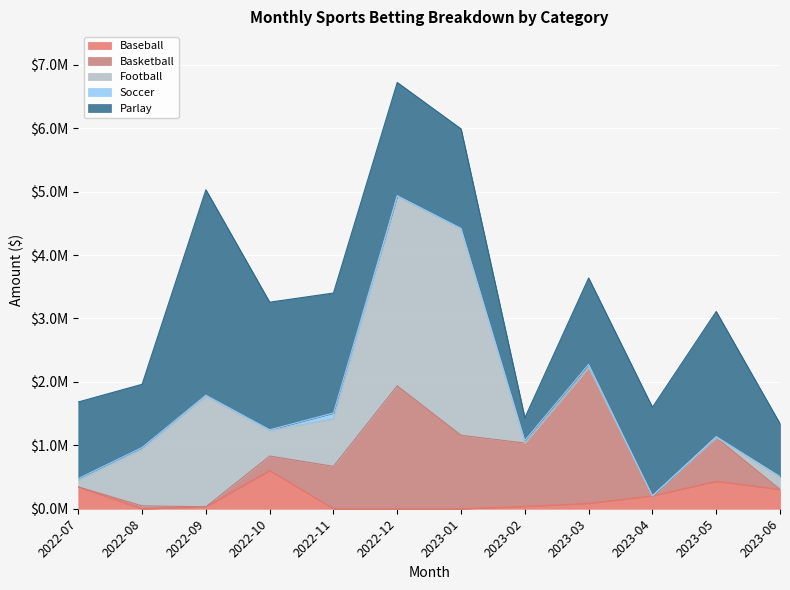

Is the value of Parlay at 2023-04 greater than the value of Basketball at 2023-03?

No